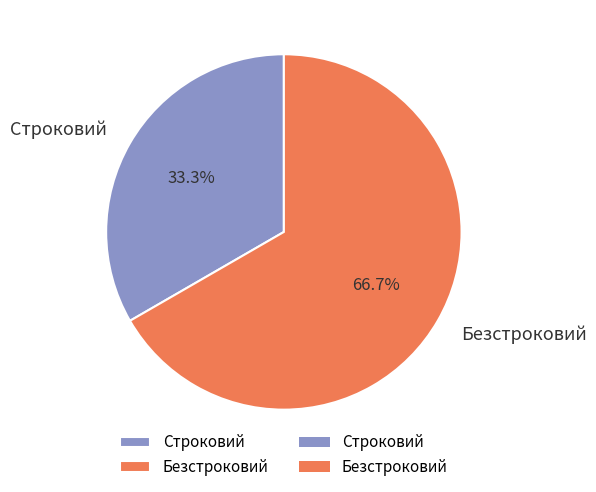

To the nearest percent, what is the difference between the Безстроковий and Строковий slice percentages?

33%